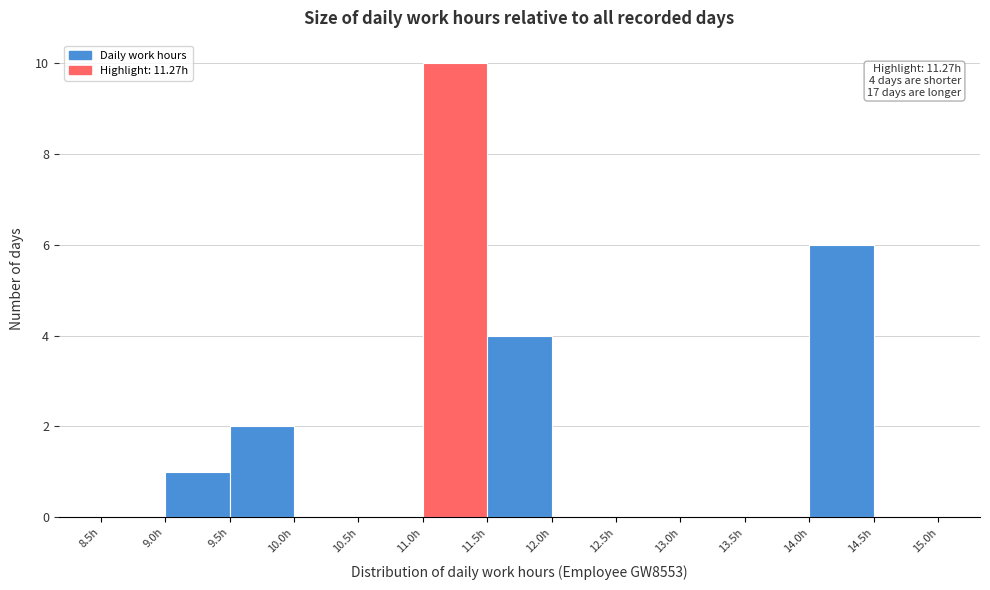

Which range on the x-axis has the tallest bar?

11.0 to 11.5